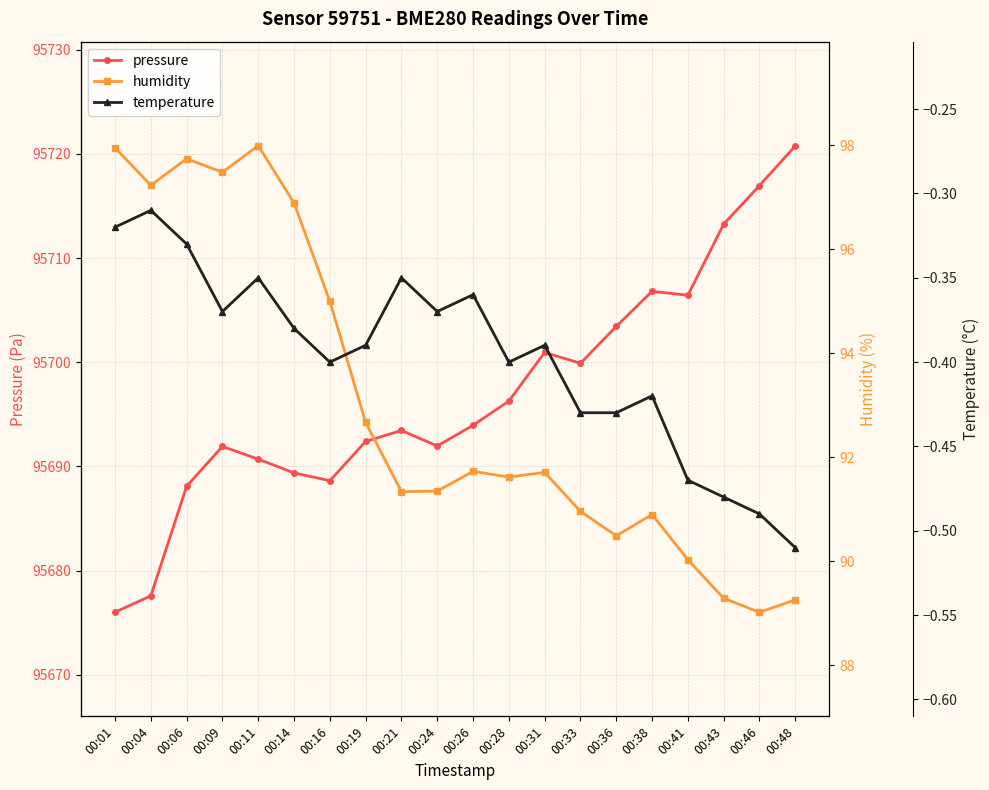

True or false: temperature and pressure cross at least once.

False